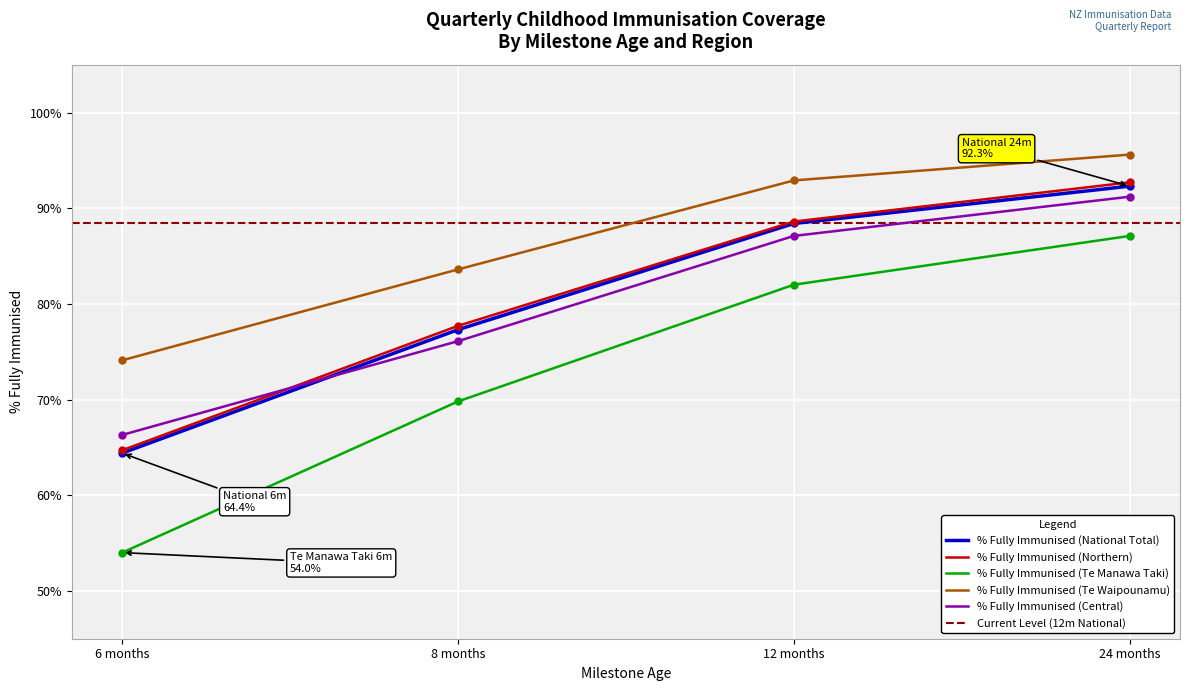

Count the number of data series in this chart.

5